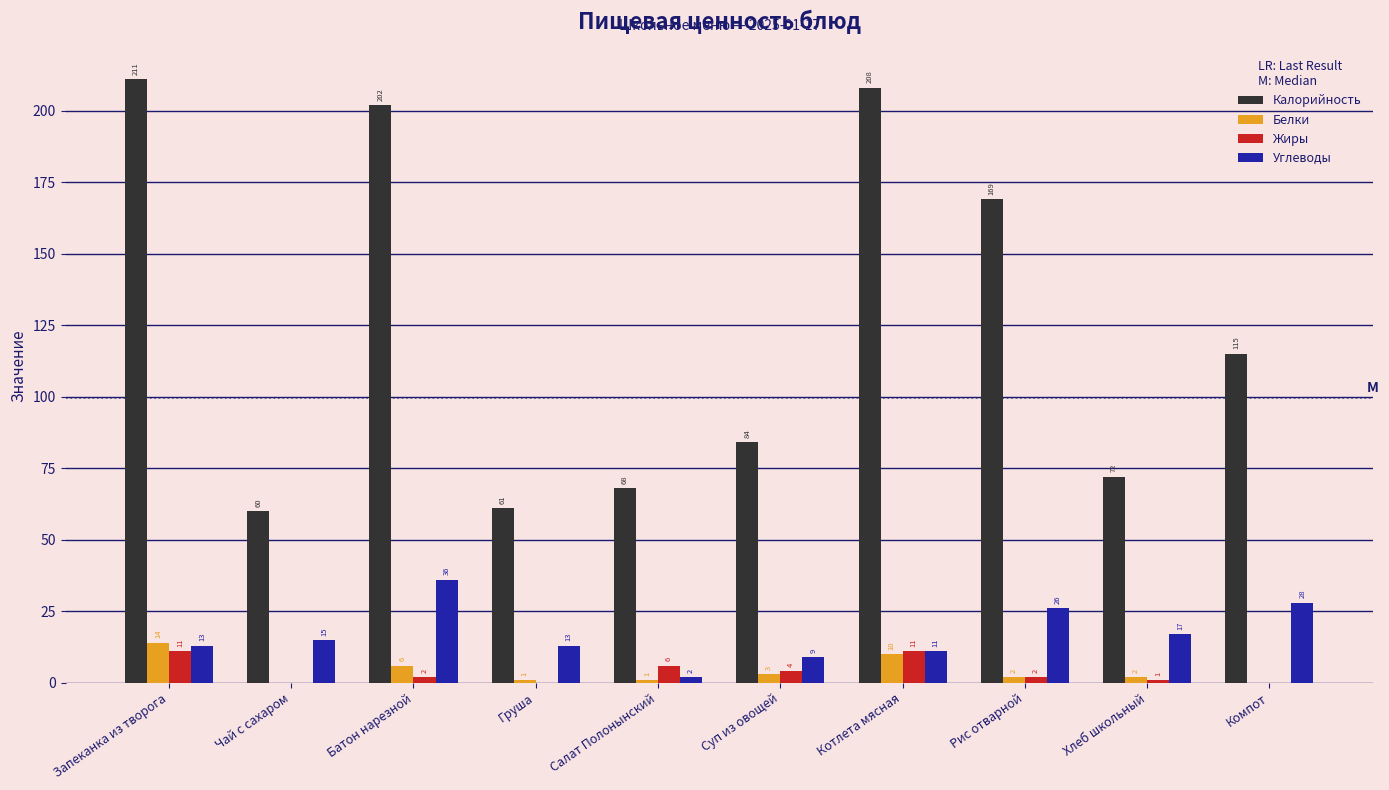

Count the number of categories in the chart.

10